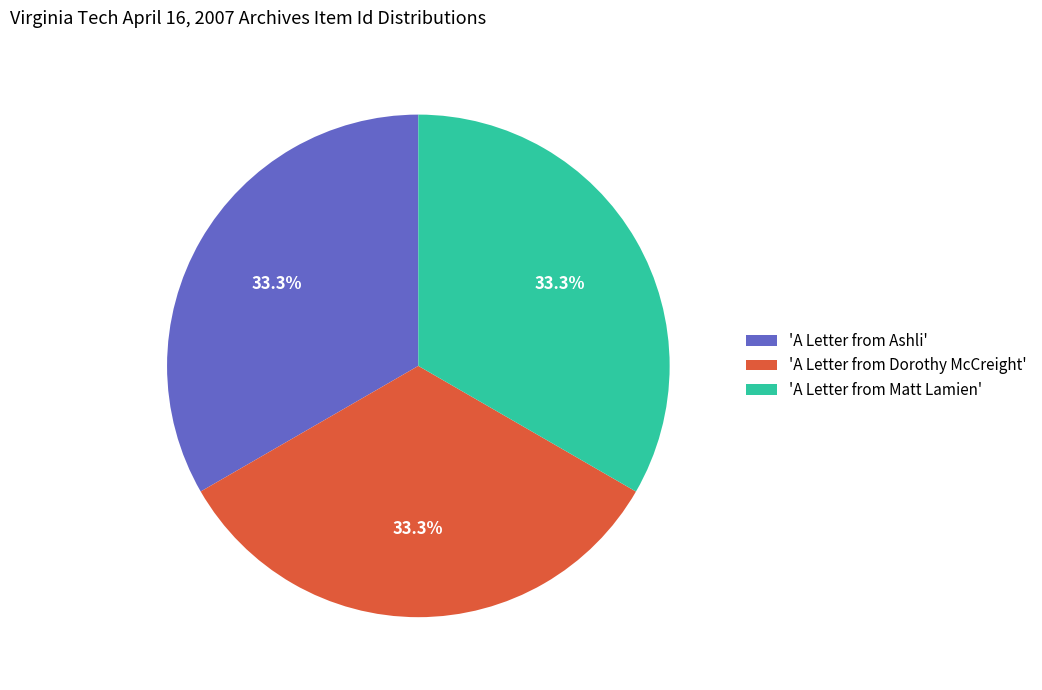

Is there any slice that represents more than half of the pie?

No